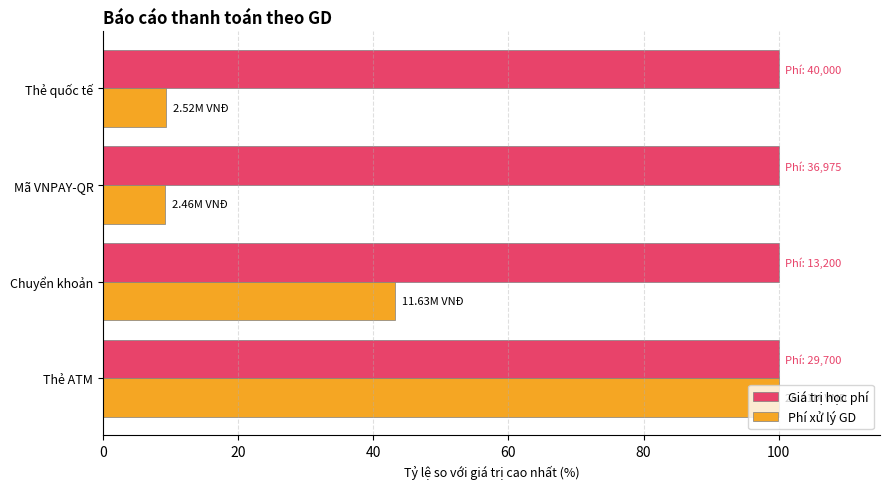

At which label is Phí xử lý GD closest to 54?

Chuyển khoản